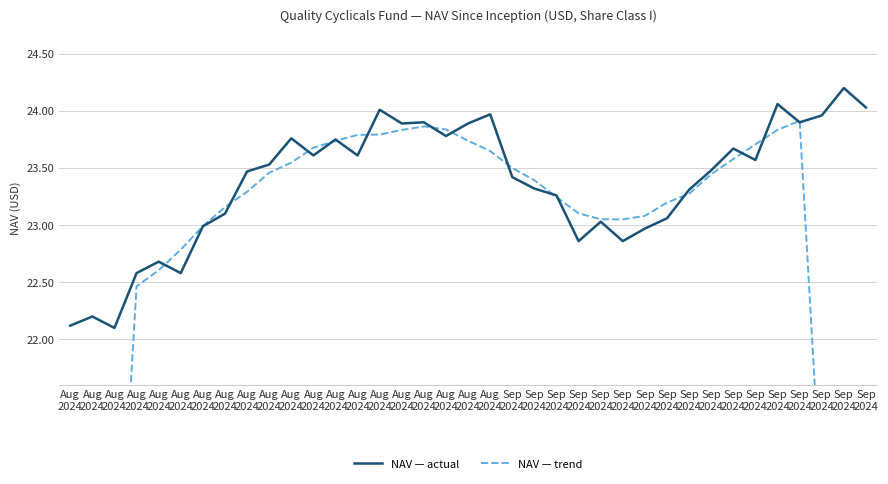

Which series ends up on top after the final intersection of NAV — actual and NAV — trend?

NAV — actual